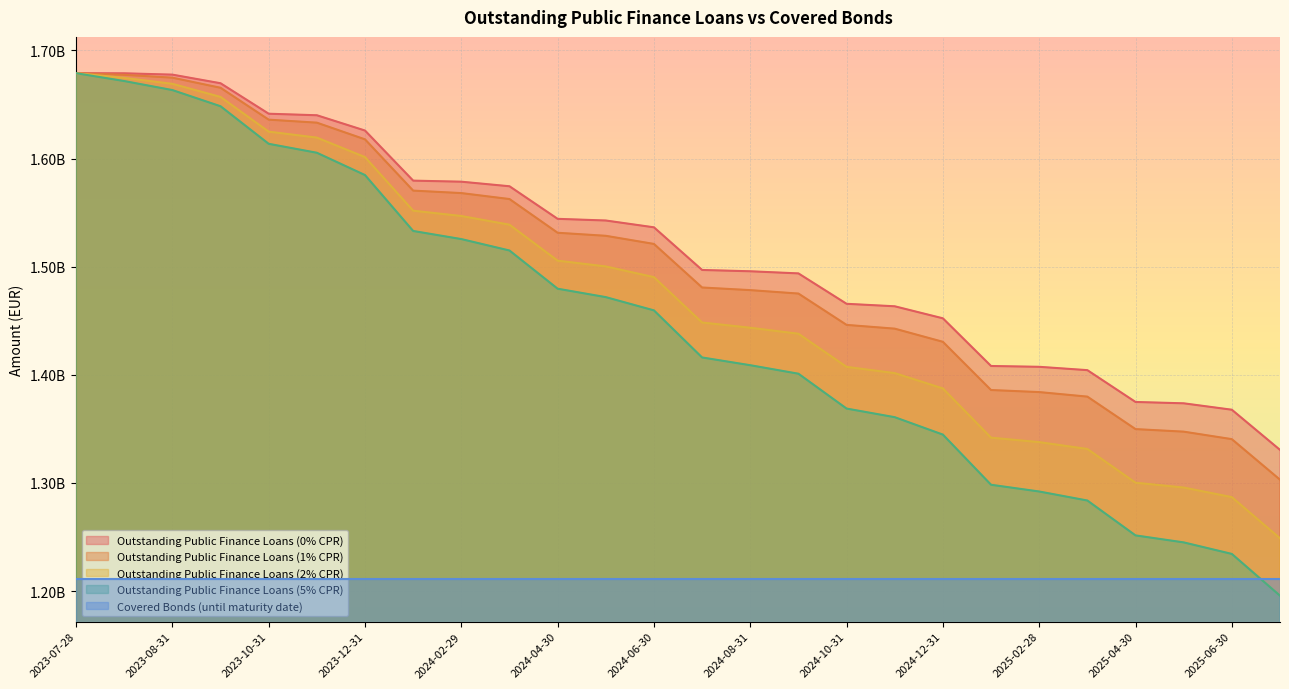

Which category has the highest value across all series?

2023-07-28